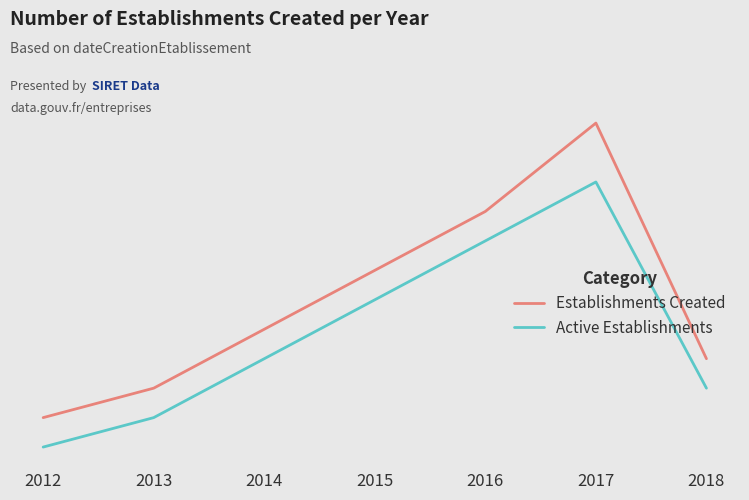

What are all the series names shown in the legend?

Establishments Created, Active Establishments